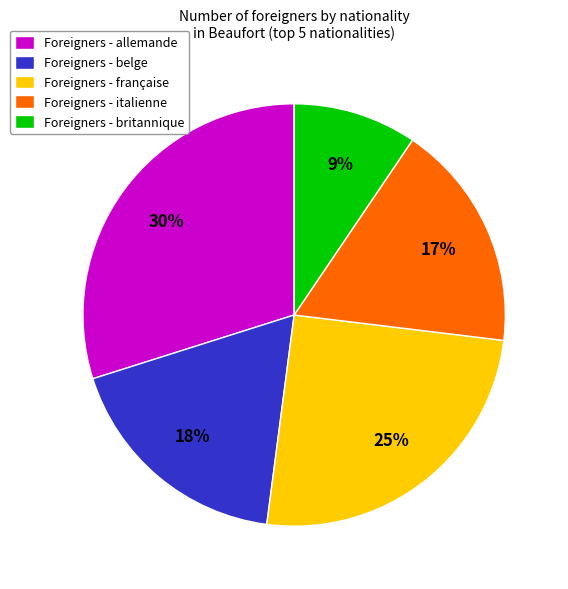

What percentage is the Foreigners - italienne slice, to the nearest percent?

17%